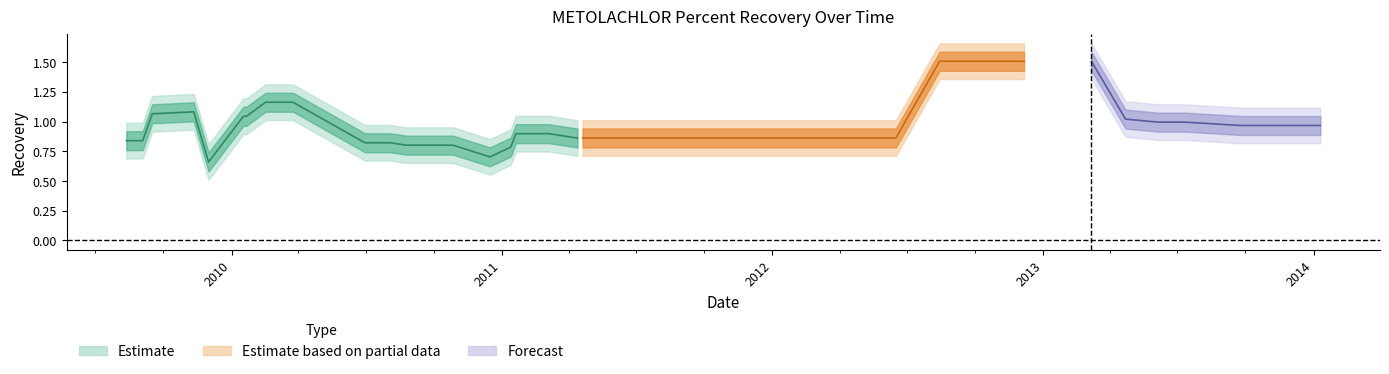

How many categories are shown in the chart?

40